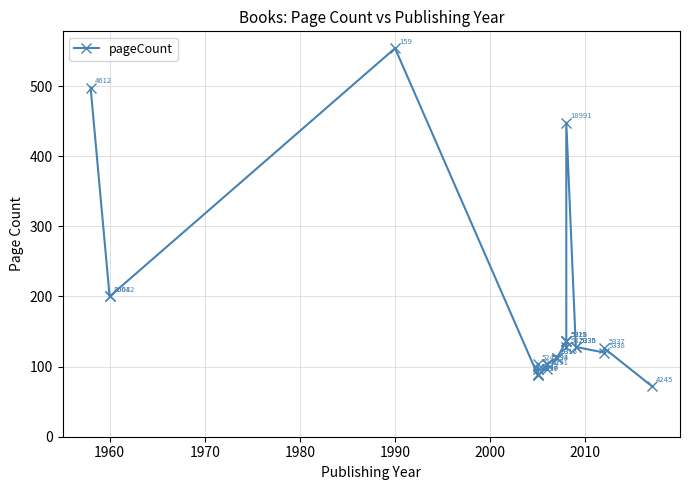

What is the greatest value displayed?

554